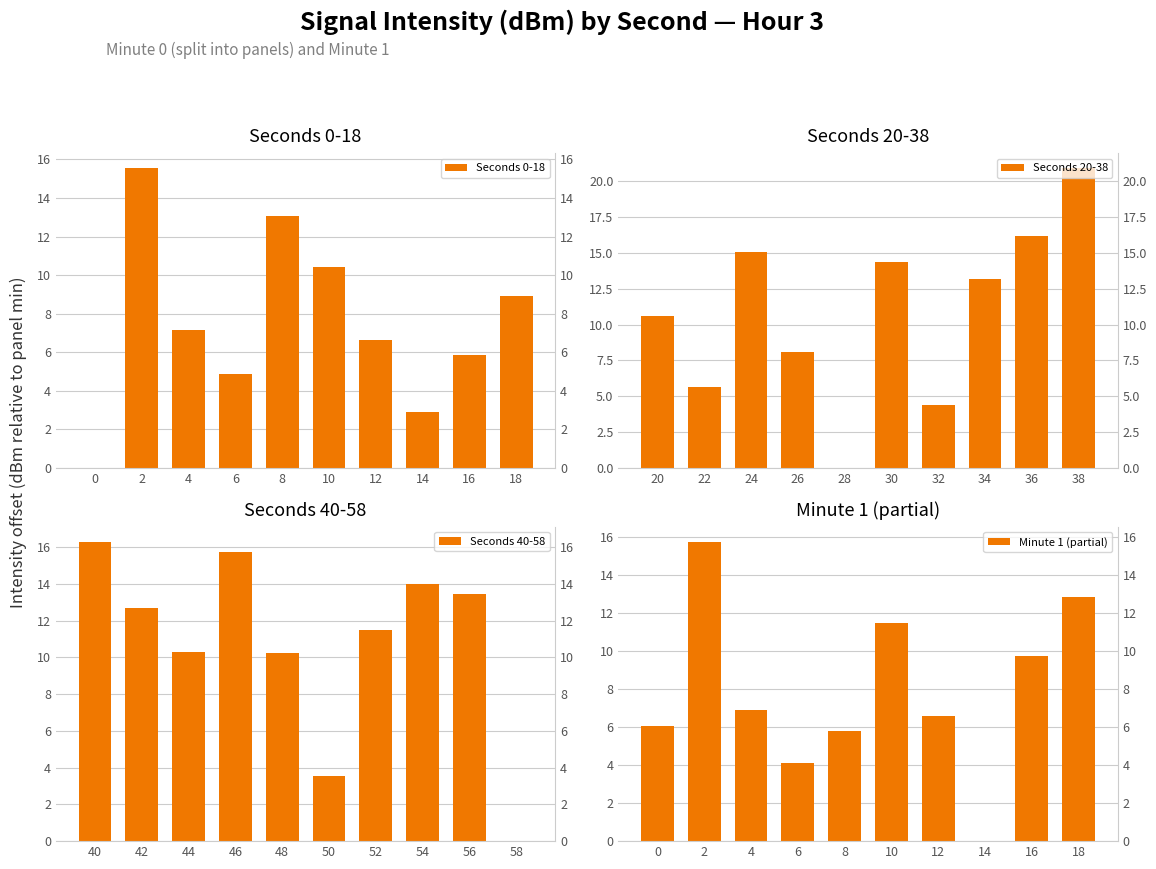

Is the value of Seconds 0-18 at 2 greater than the value of Seconds 40-58 at 18?

Yes